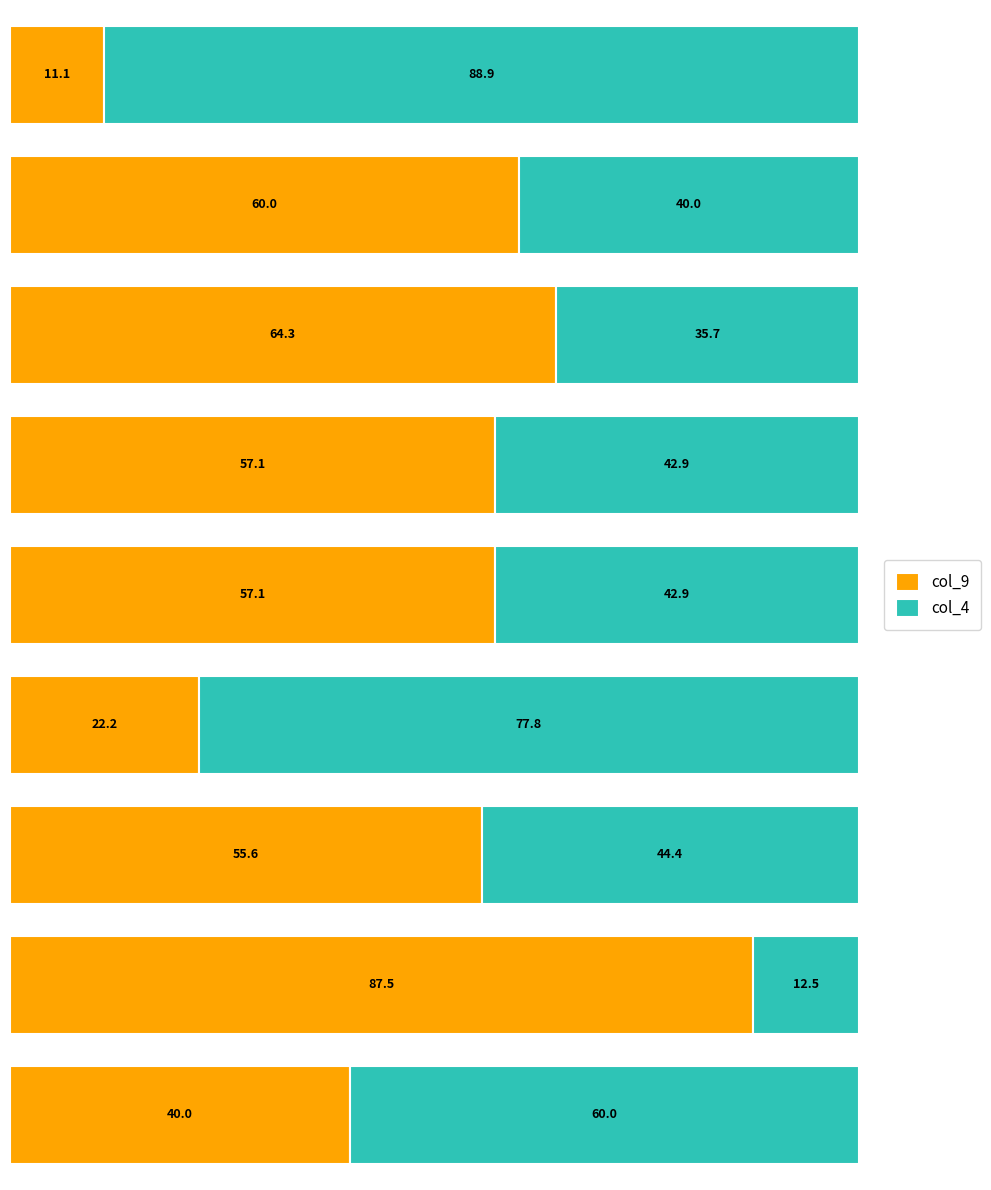

What is the difference between the maximum and minimum values in the col_9 series?

76.4